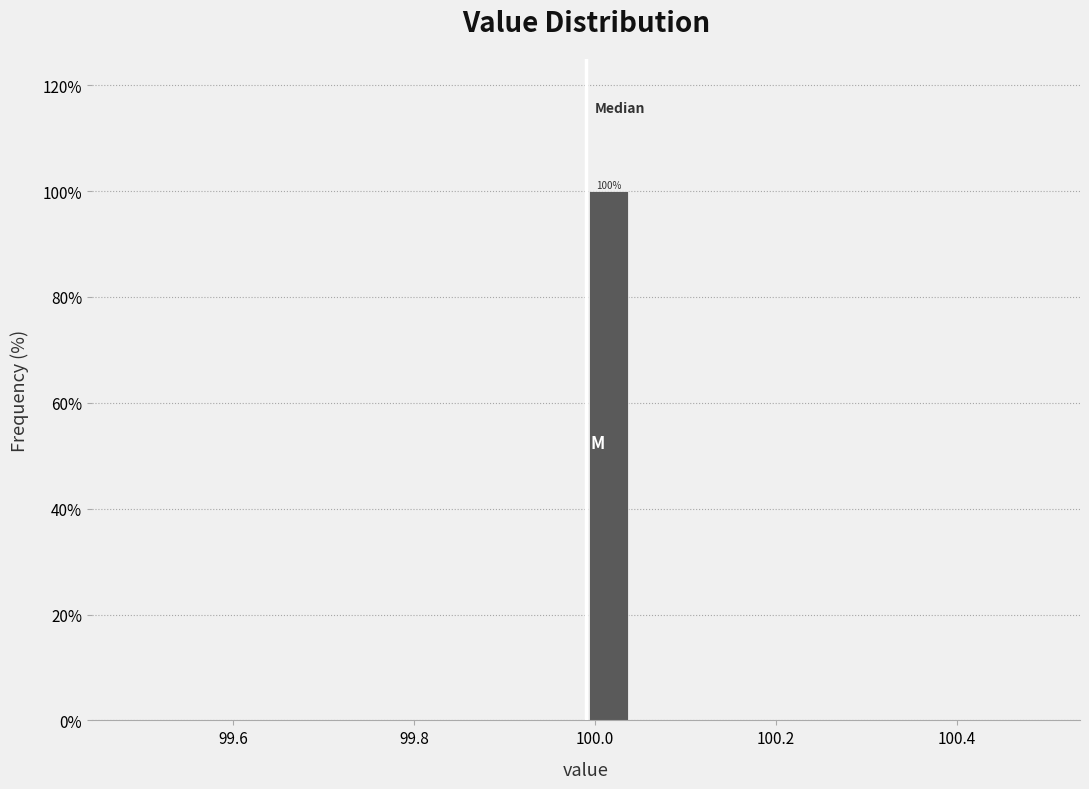

Read against the x-axis, roughly where is the centre of the tallest bar?

100.02